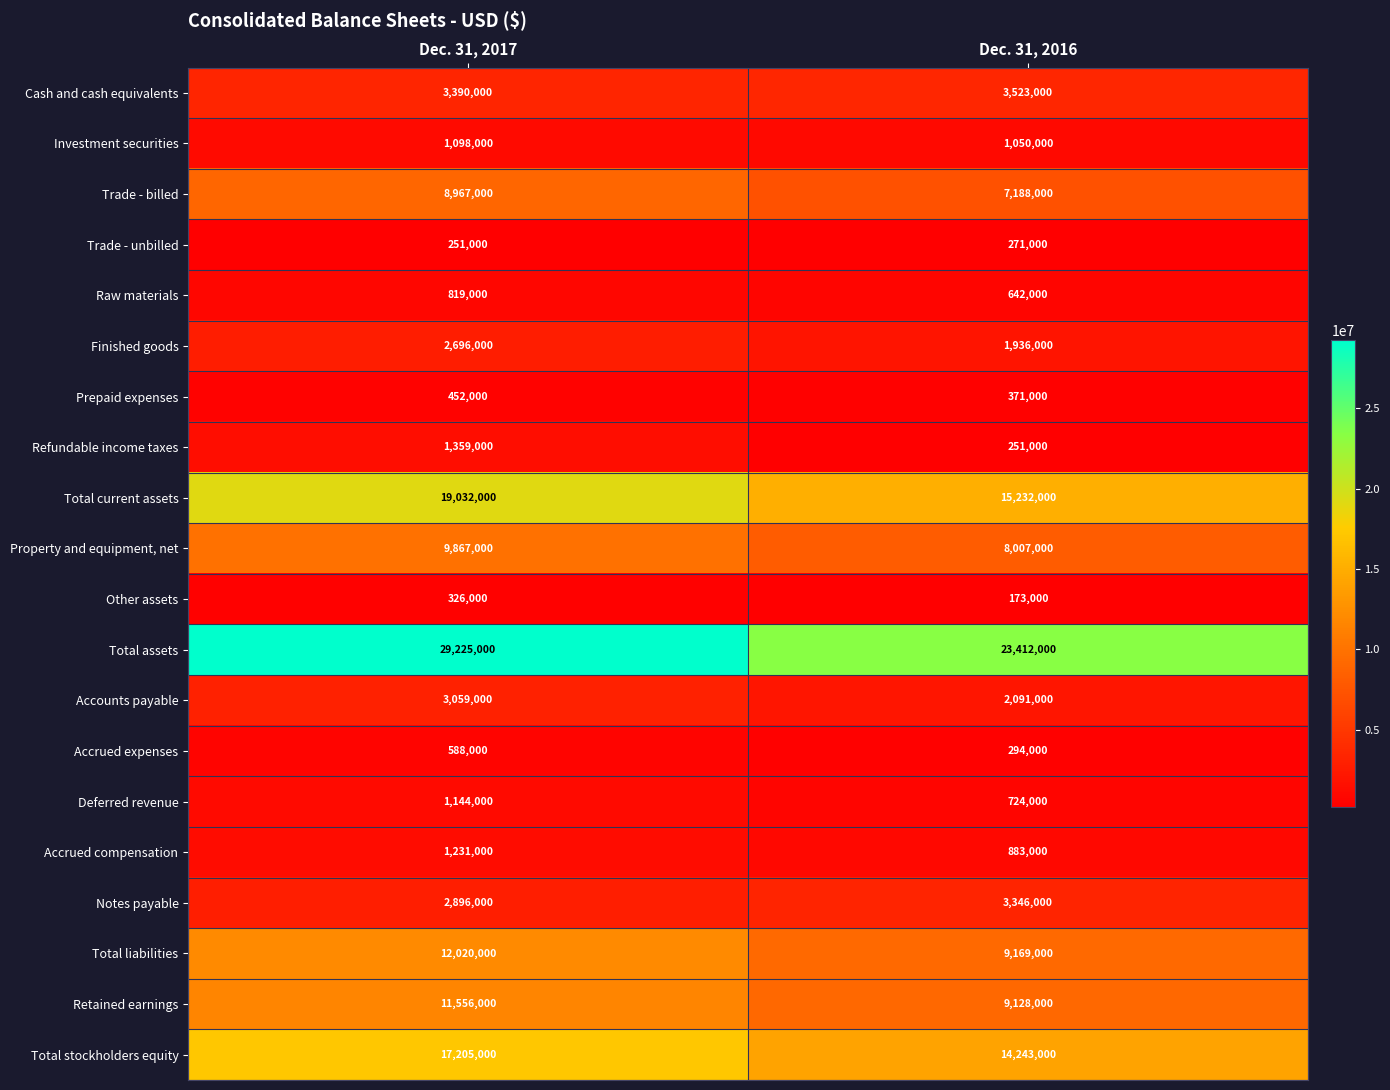

The value of Deferred revenue at Dec. 31, 2016 is 724000. True or false?

True